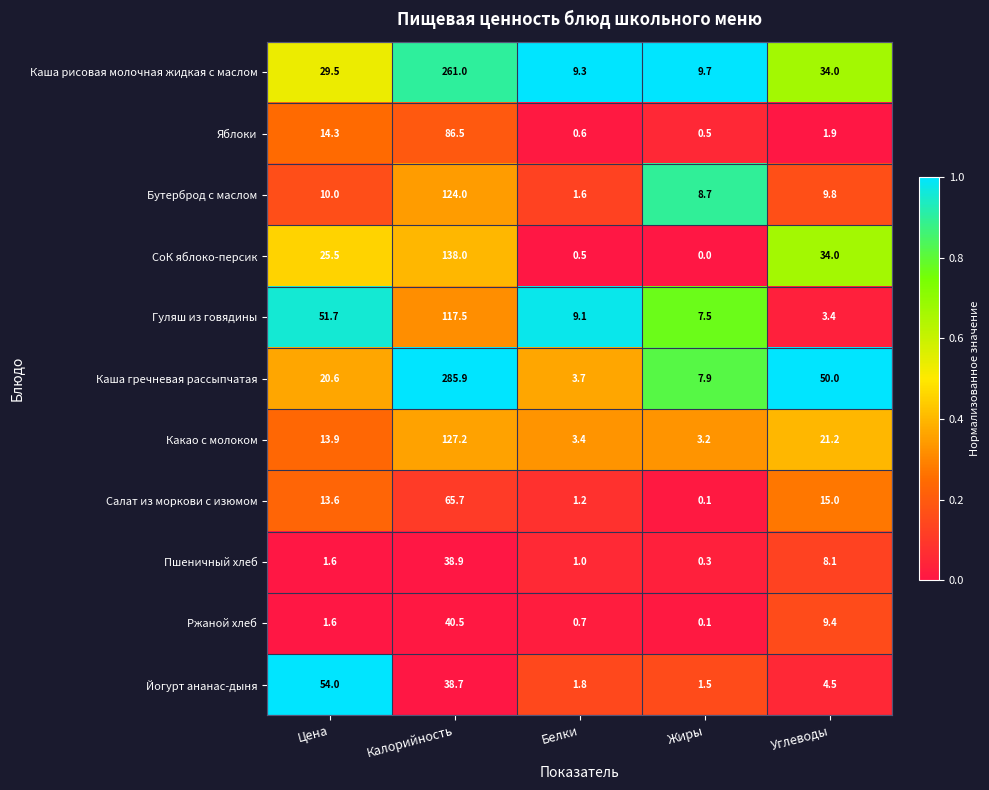

What is the sum of all СоК яблоко-персик values?

198.0